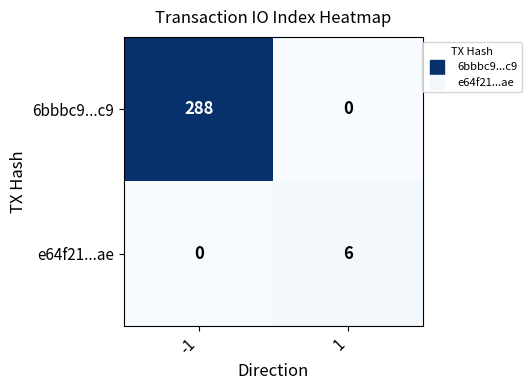

What is the difference between the 6bbbc9...c9 values at 1 and -1?

288